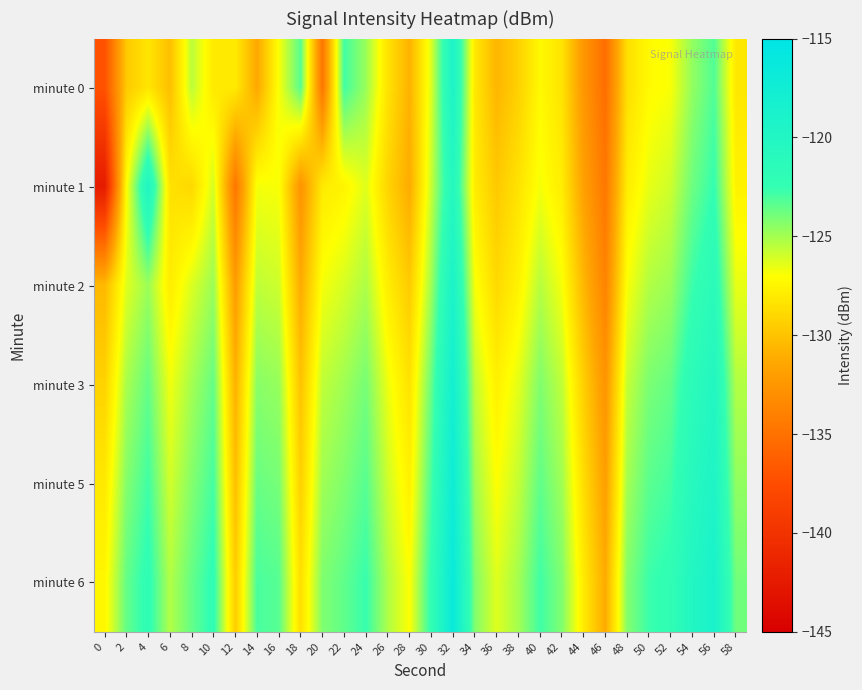

How many series are shown in this chart?

6